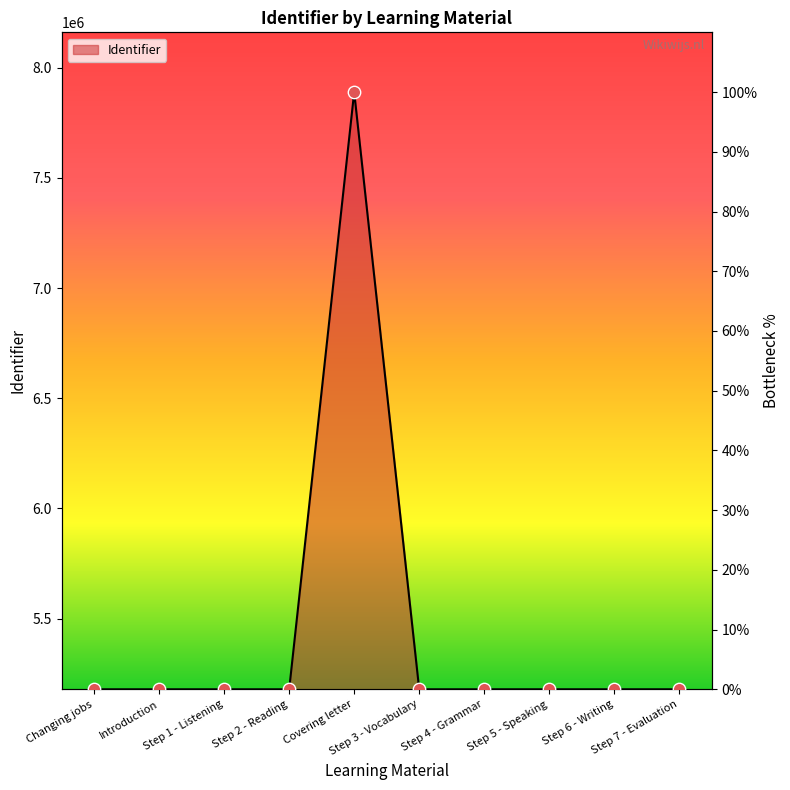

Which has a higher value, Covering letter or Changing jobs?

Covering letter